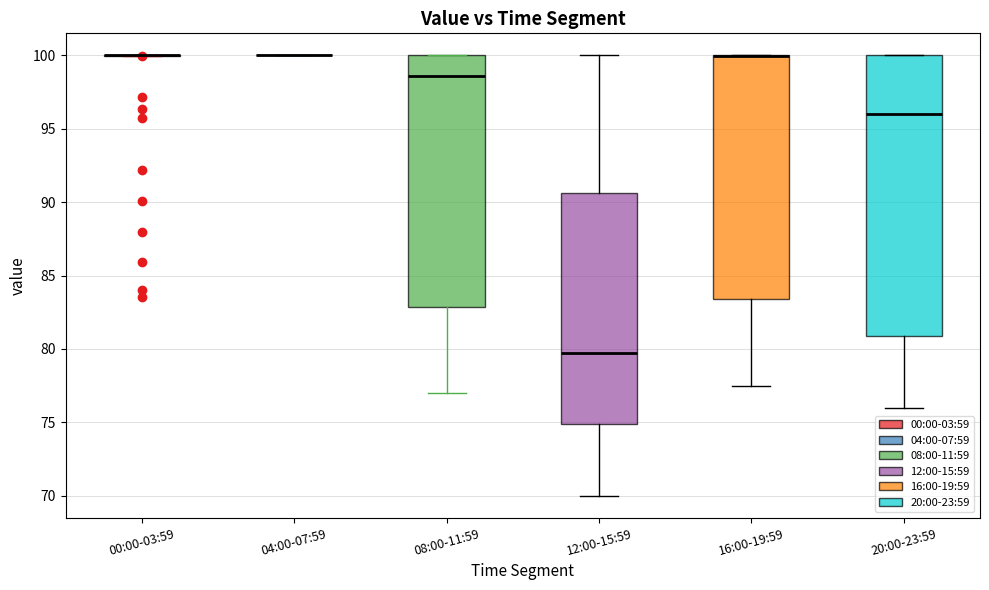

Where is the upper edge of the box for 20:00-23:59 on the y-axis? The values are not printed on the chart, so give them approximately, as read against the axis.

100.0